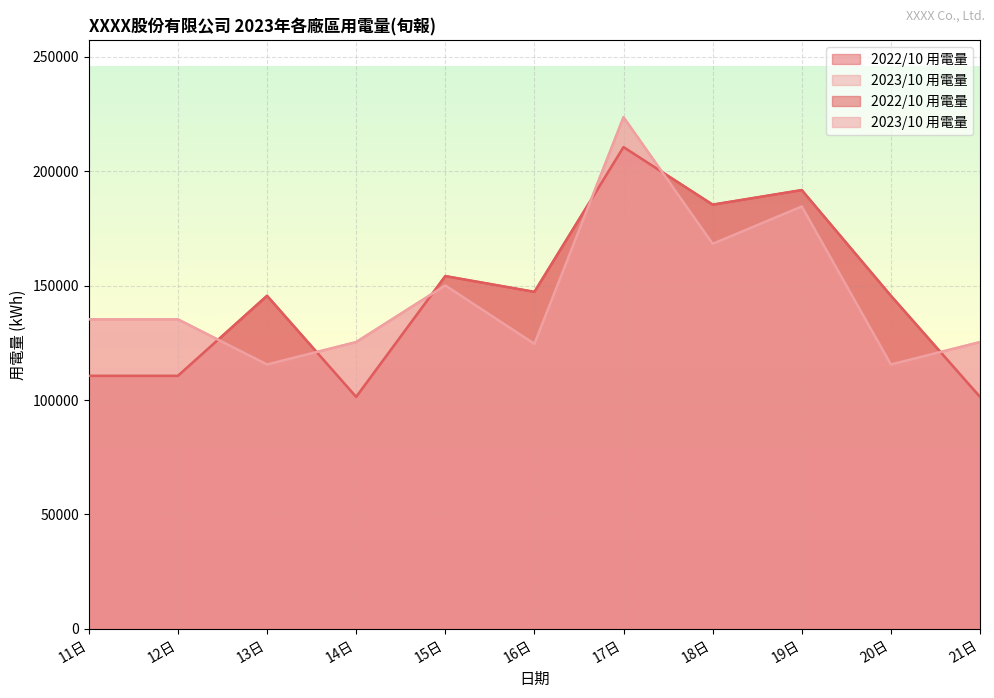

How many interior local peaks does the 2023/10 用電量 series have?

3